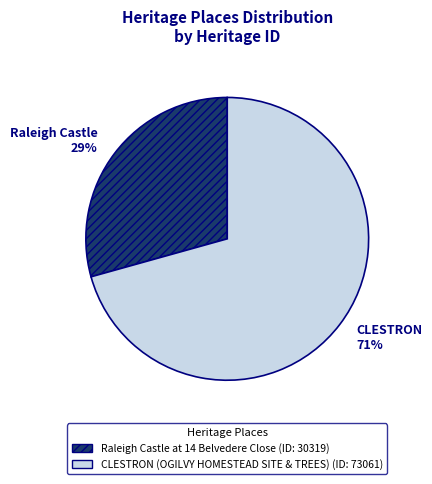

The CLESTRON (OGILVY HOMESTEAD SITE & TREES) slice represents 56% of the pie. True or false?

False